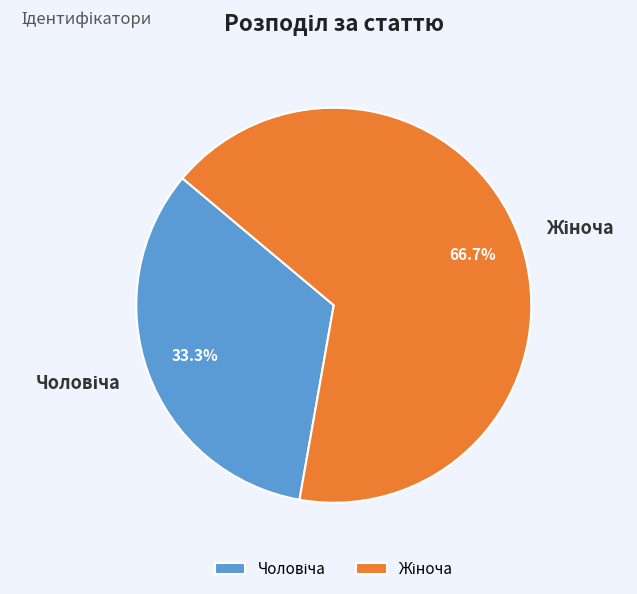

Does any single category account for the majority?

Yes